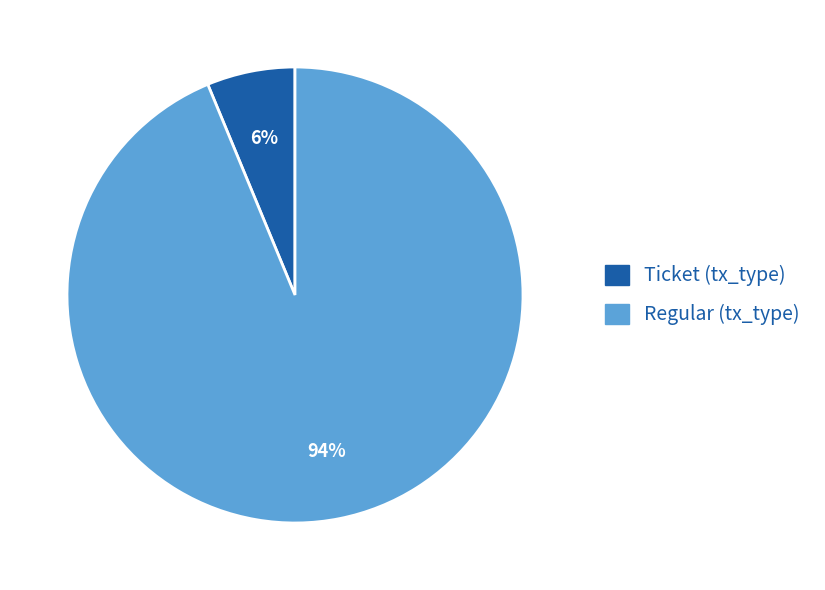

Does any single category account for the majority?

Yes